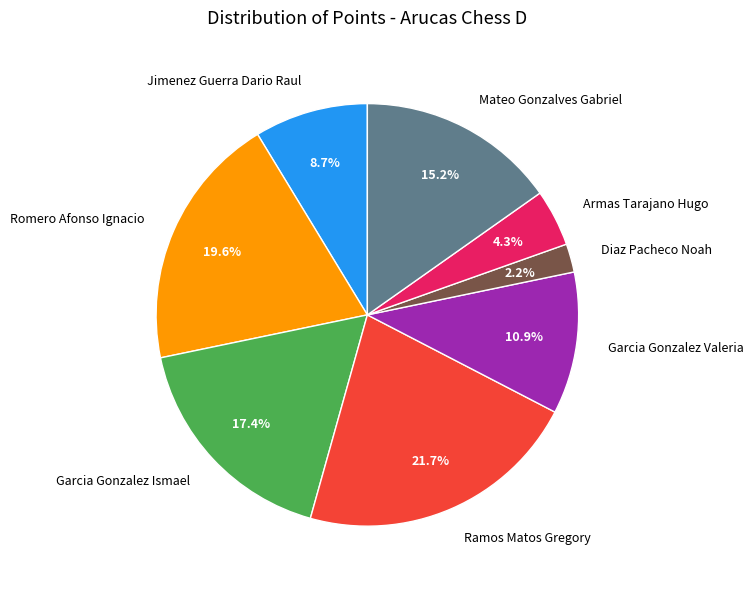

Does Romero Afonso Ignacio represent more than half of the total?

No